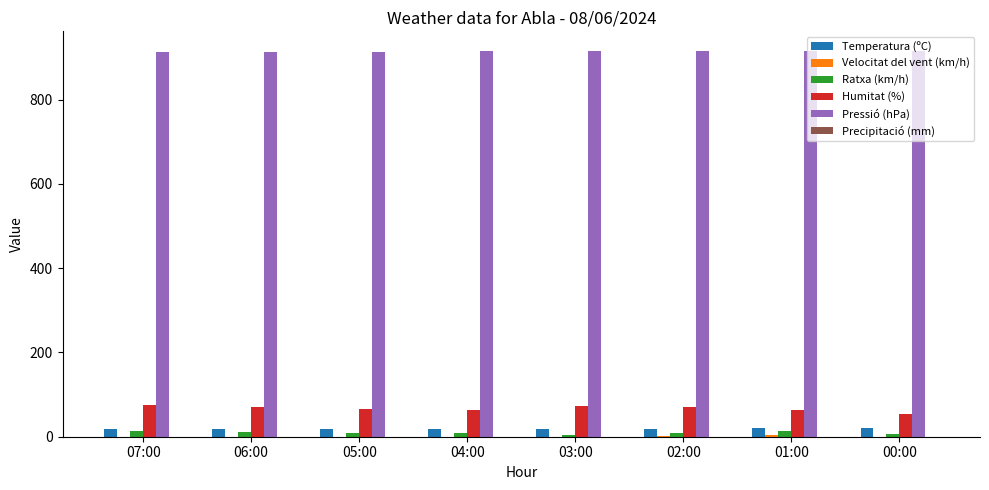

What is the sum of all Temperatura (ºC) values?

152.2